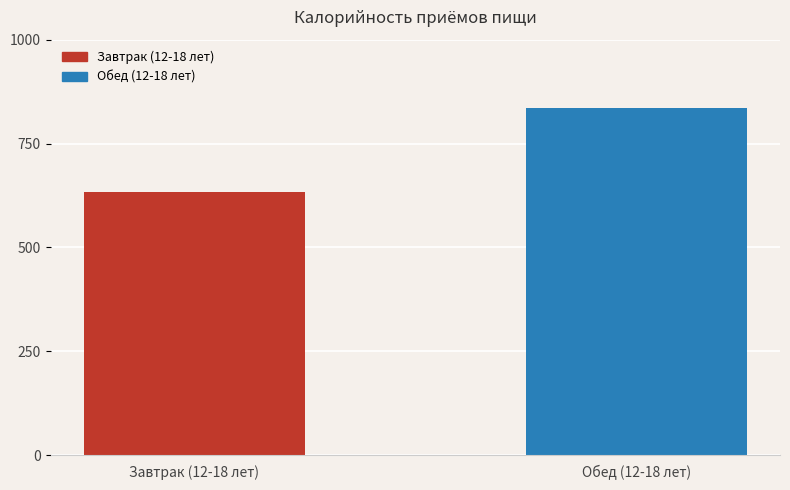

Rank the categories by value from highest to lowest.

Обед (12-18 лет), Завтрак (12-18 лет)